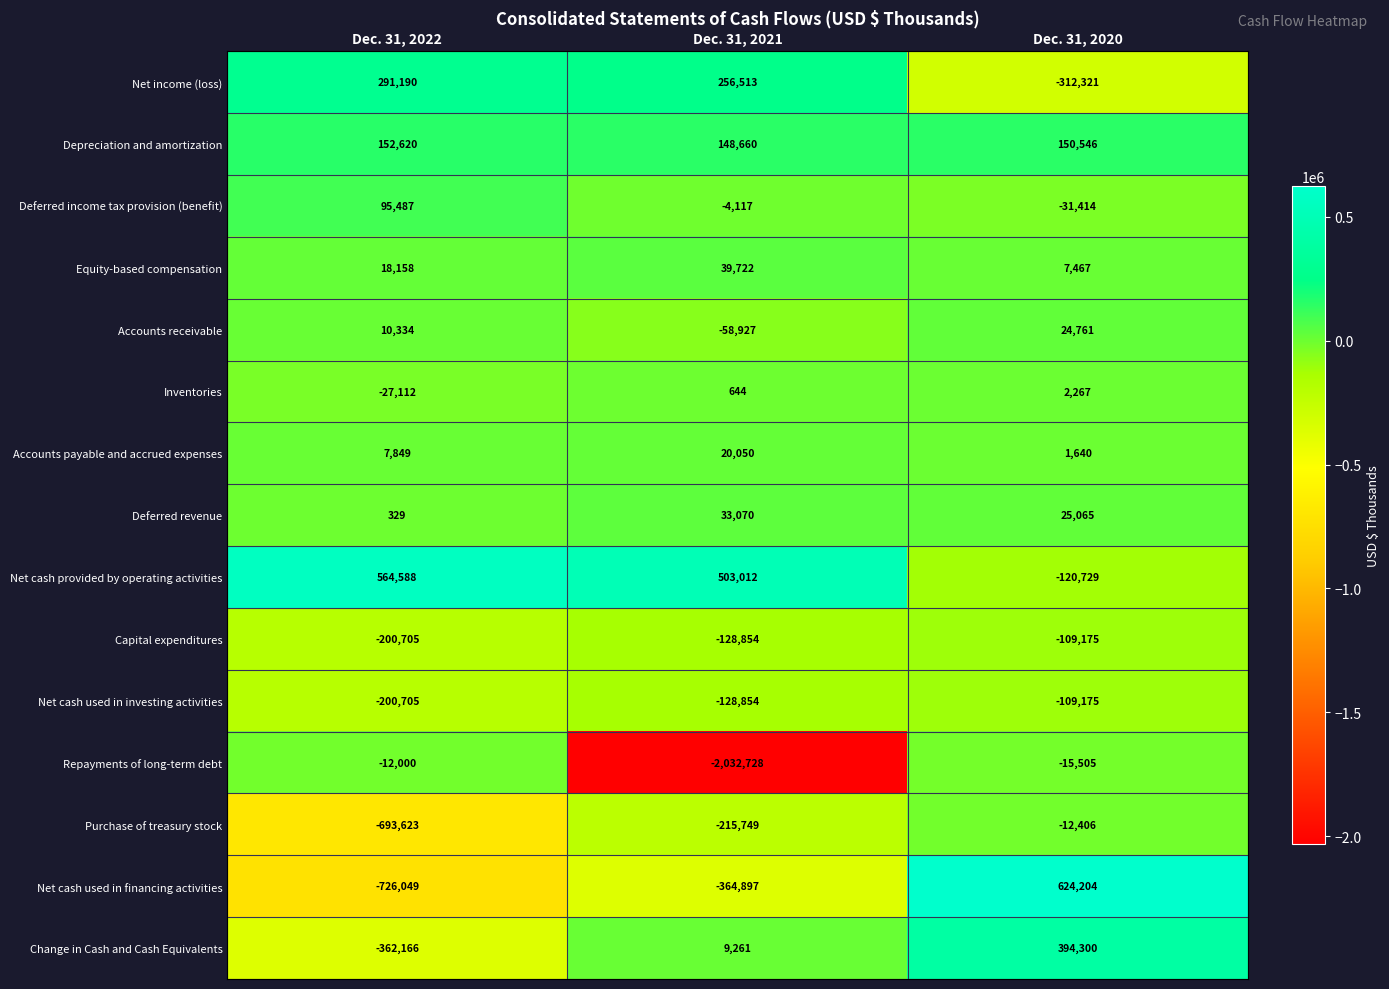

True or false: Change in Cash and Cash Equivalents has a value of 13468 at Dec. 31, 2021.

False